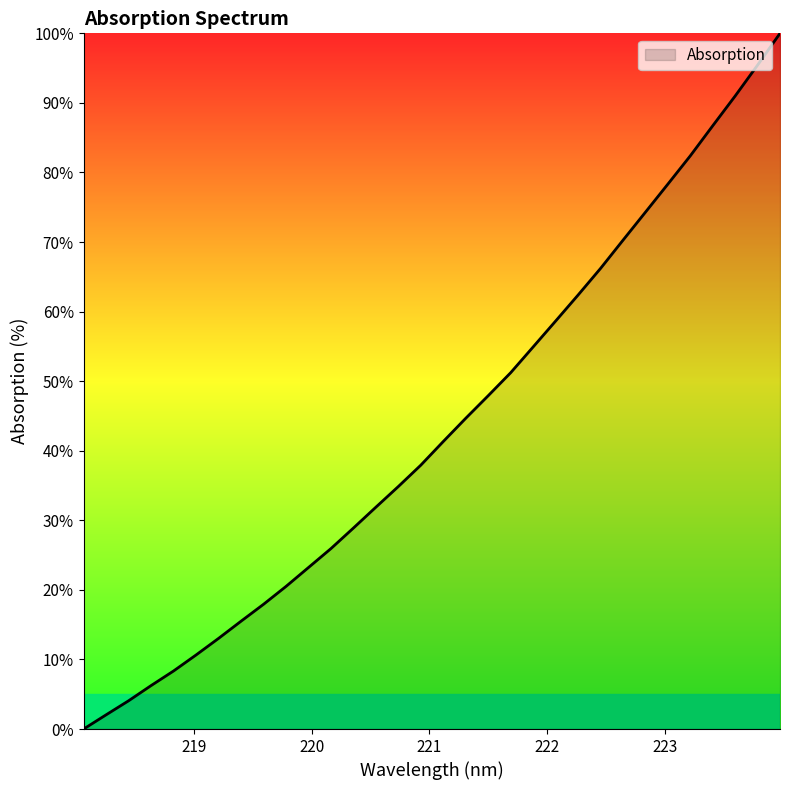

What is the difference between the maximum and minimum values?

100.0